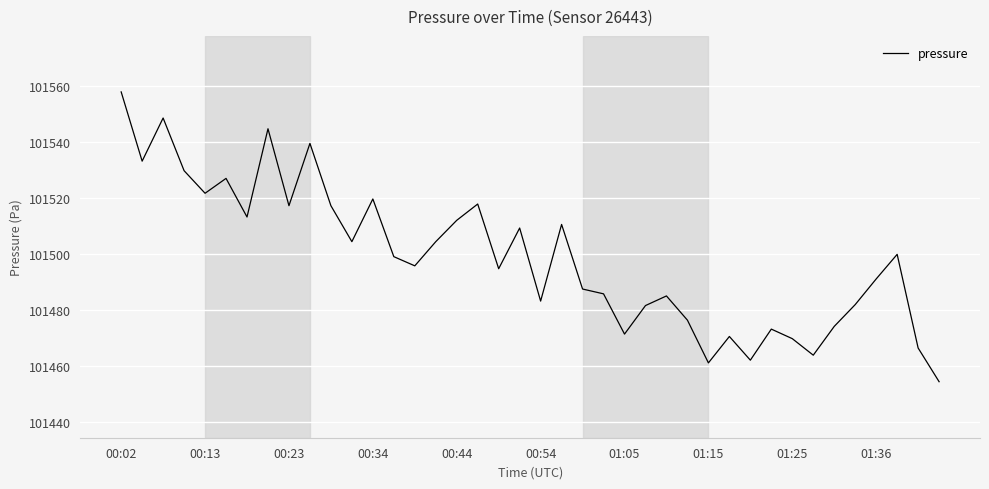

What is the minimum value shown in the chart?

101454.4